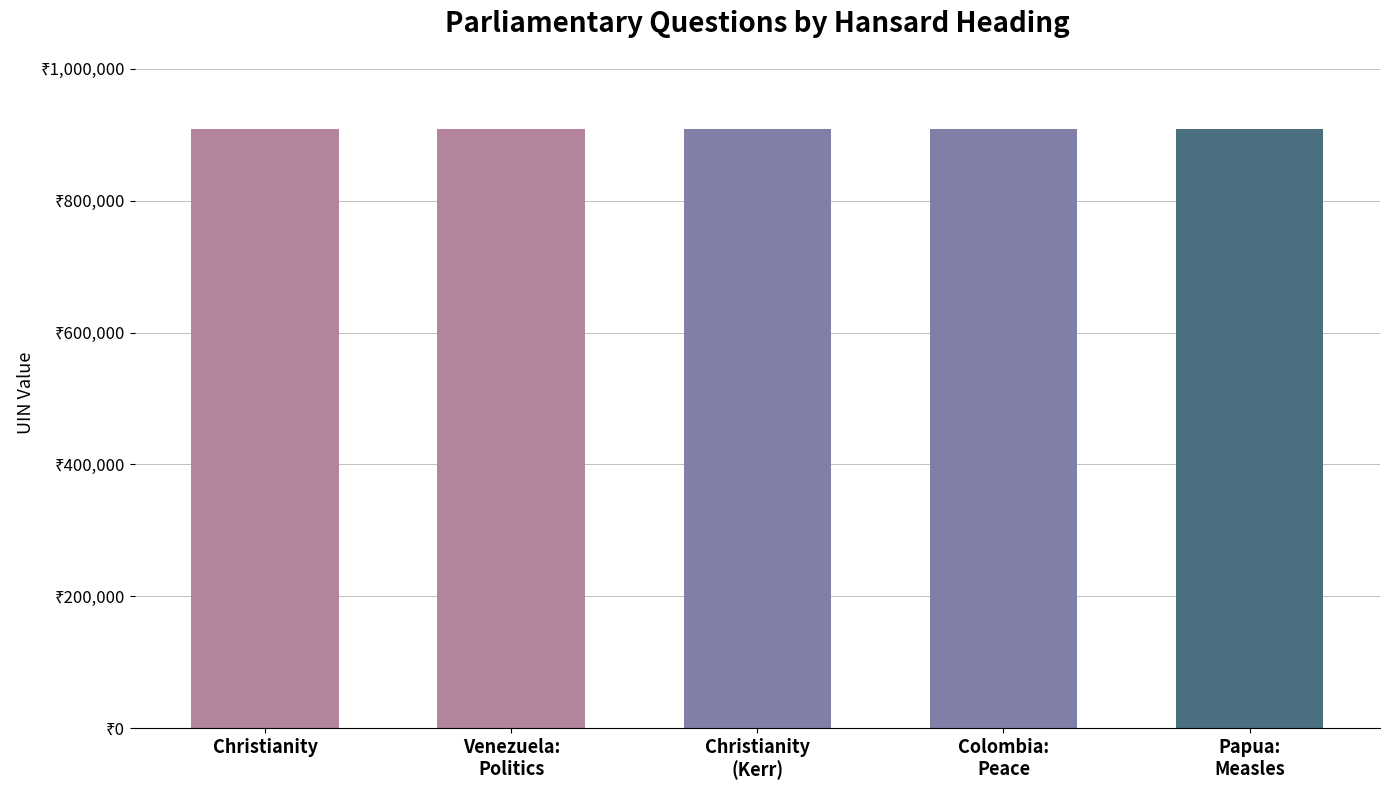

What is the label of the 4th bar from the right?

Venezuela:
Politics